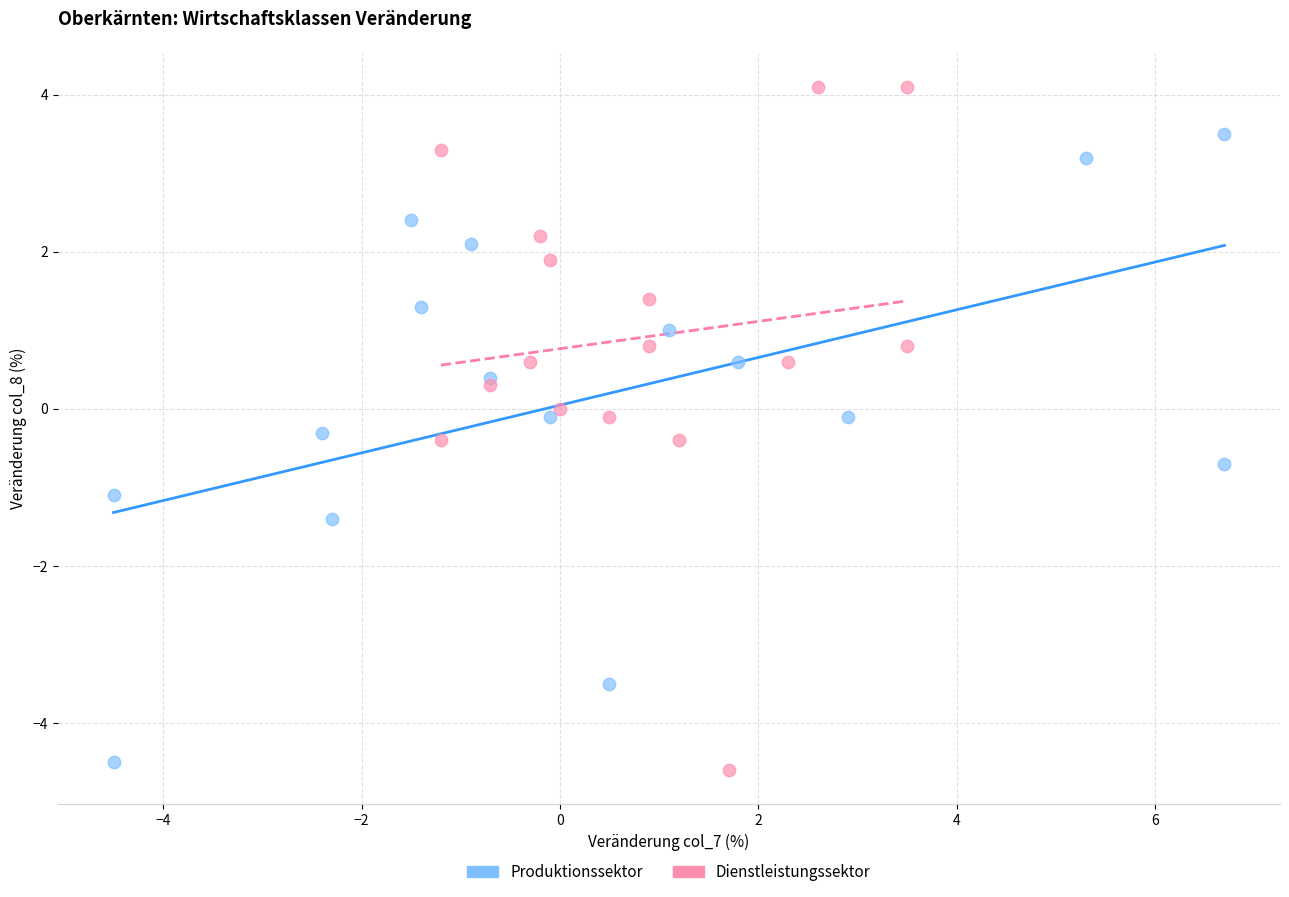

Which series reaches the maximum Y coordinate?

Dienstleistungssektor